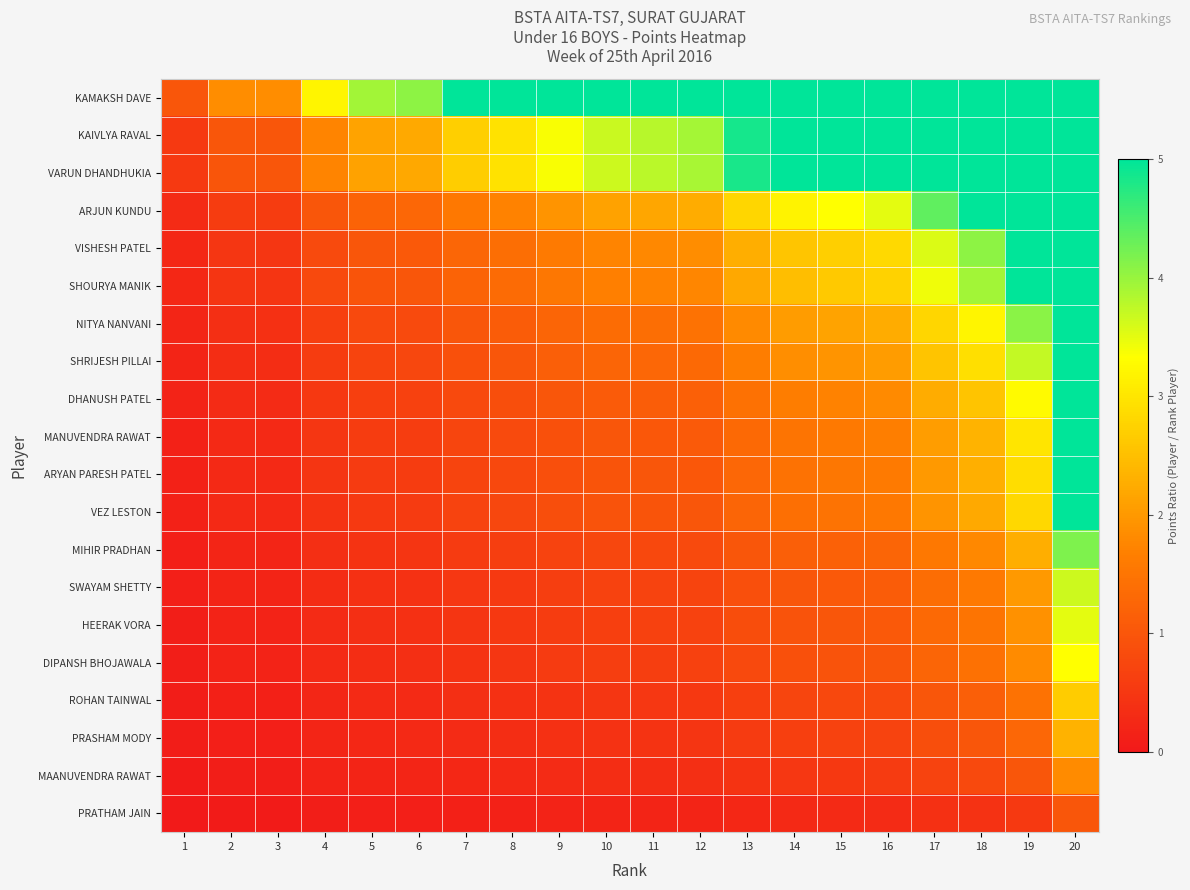

At which category does the chart reach its minimum across all series?

1